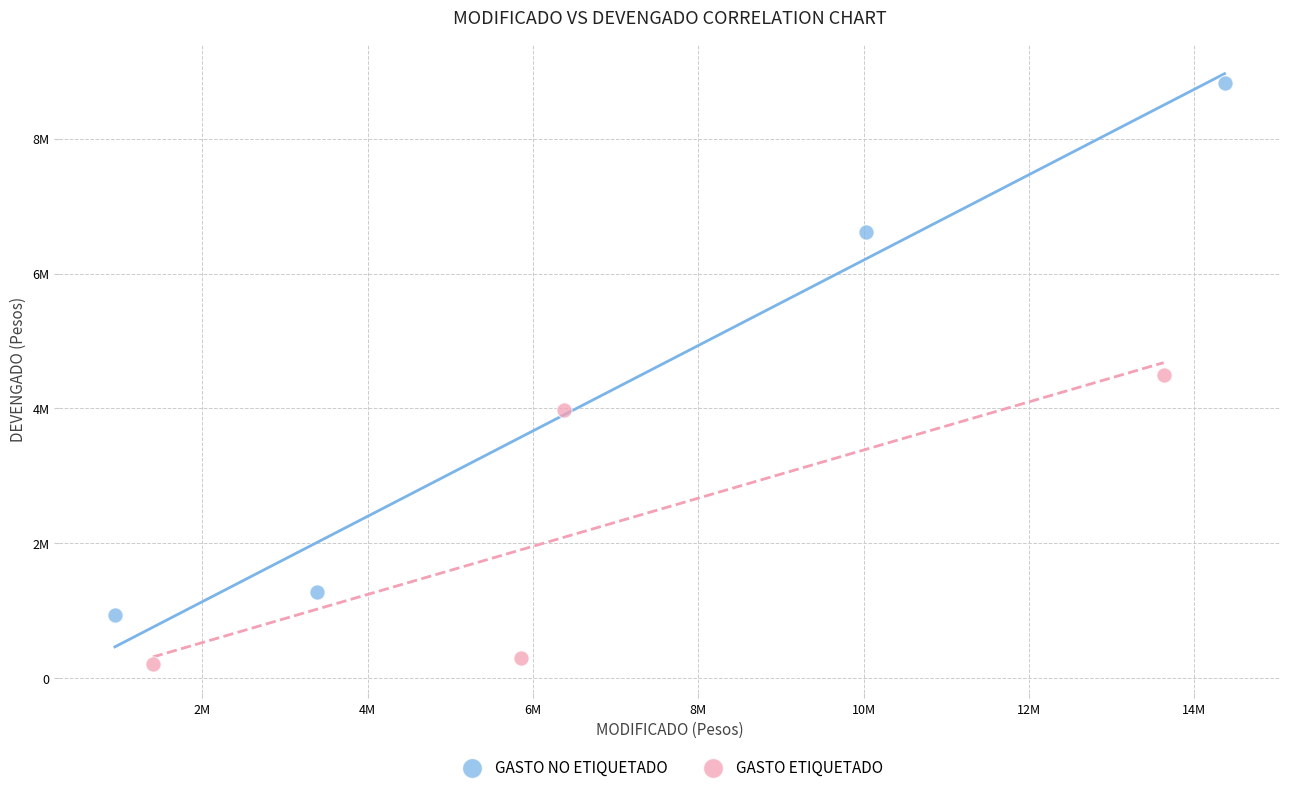

Which series contains the lowest Y value?

GASTO ETIQUETADO